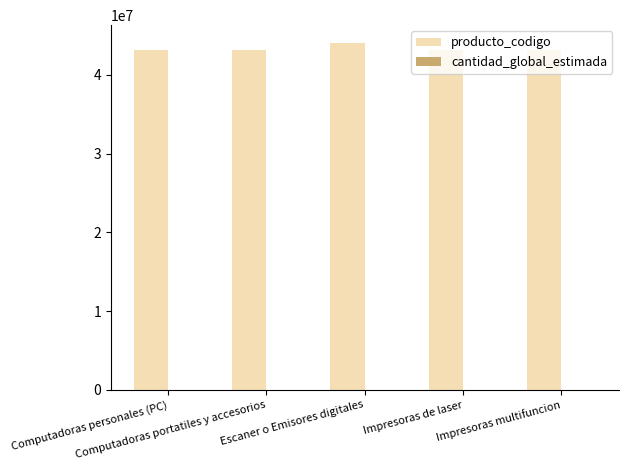

What is the greatest value displayed?

44101504